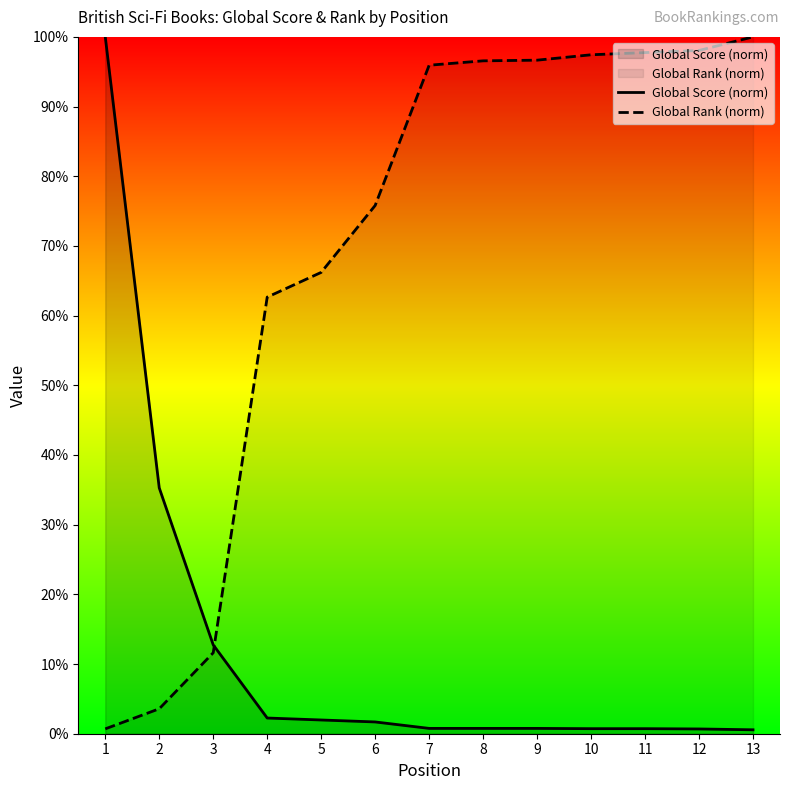

What is the value of the Global Score point at the 8th from the left?

0.8